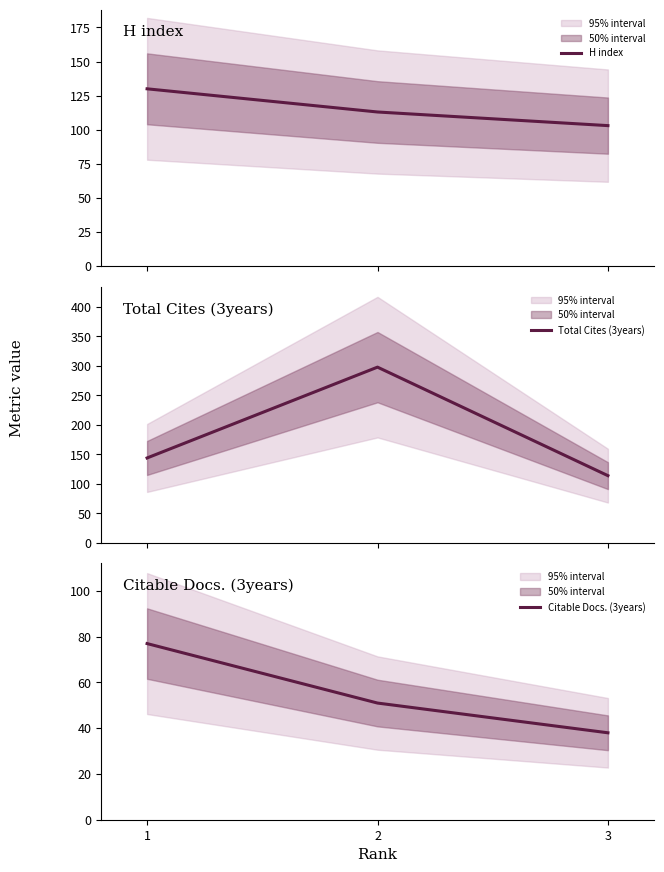

True or false: H index has a value of 113 at 2.

True